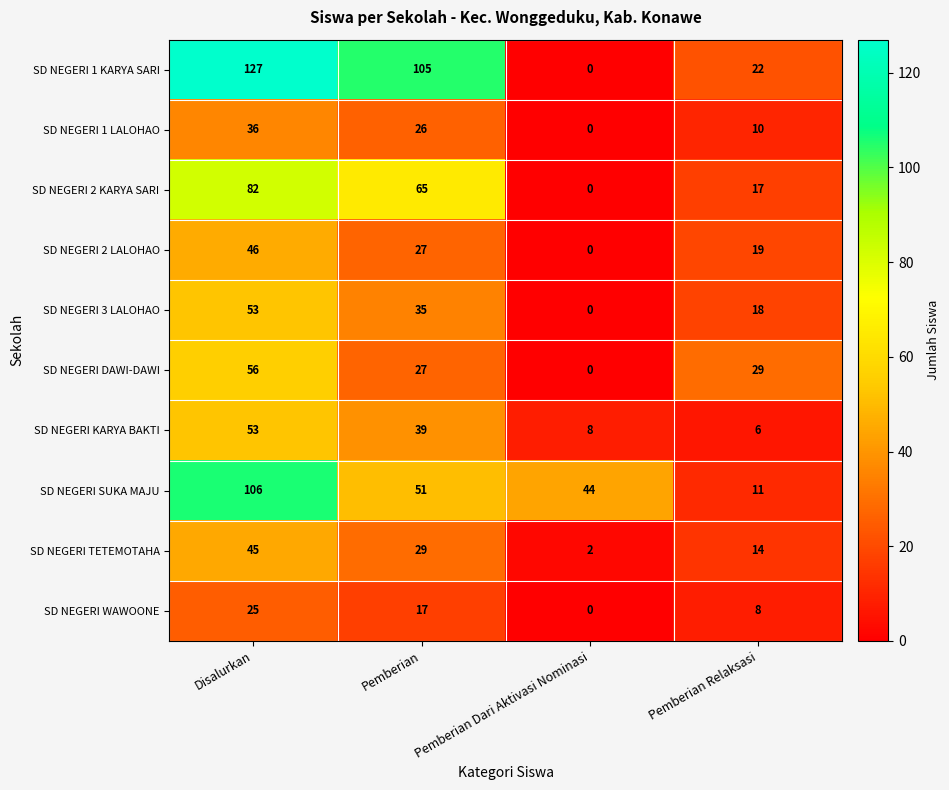

Between Disalurkan and Pemberian, which series saw the biggest shift?

SD NEGERI SUKA MAJU